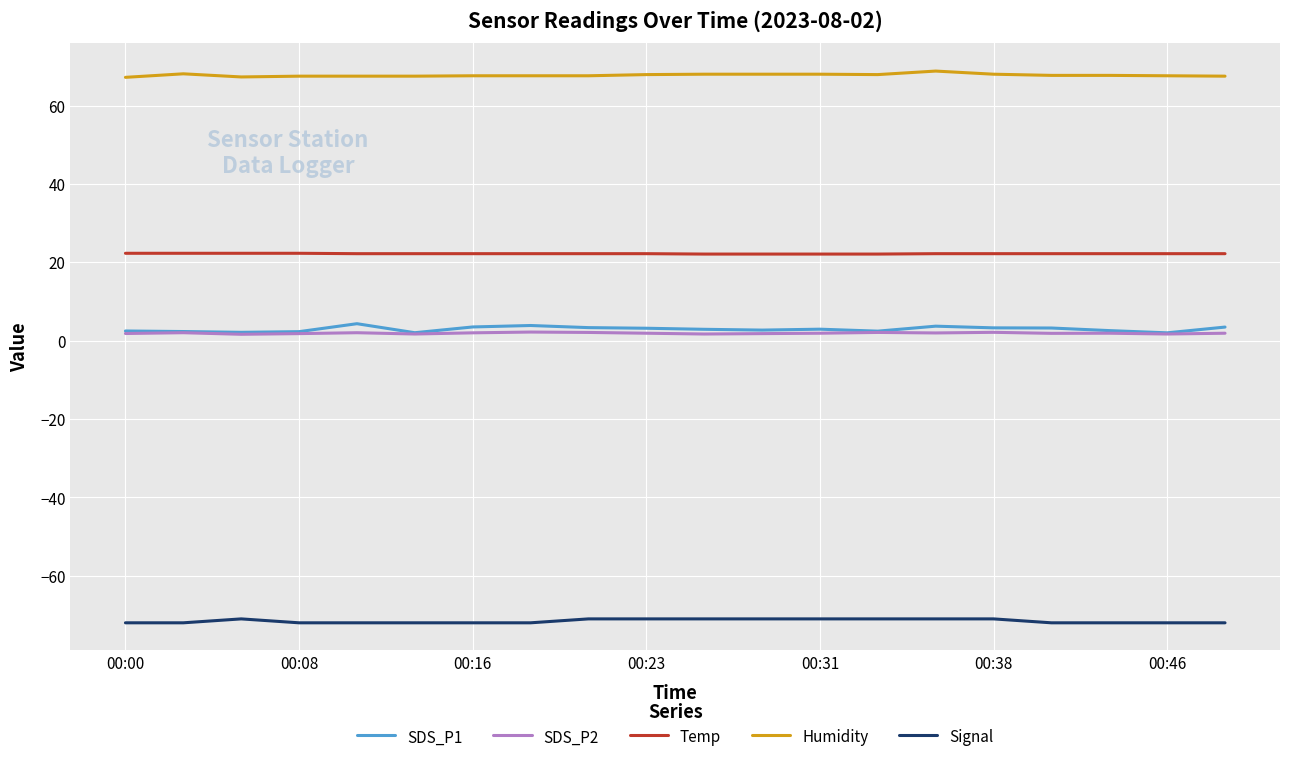

What is the smallest value displayed?

-72.0